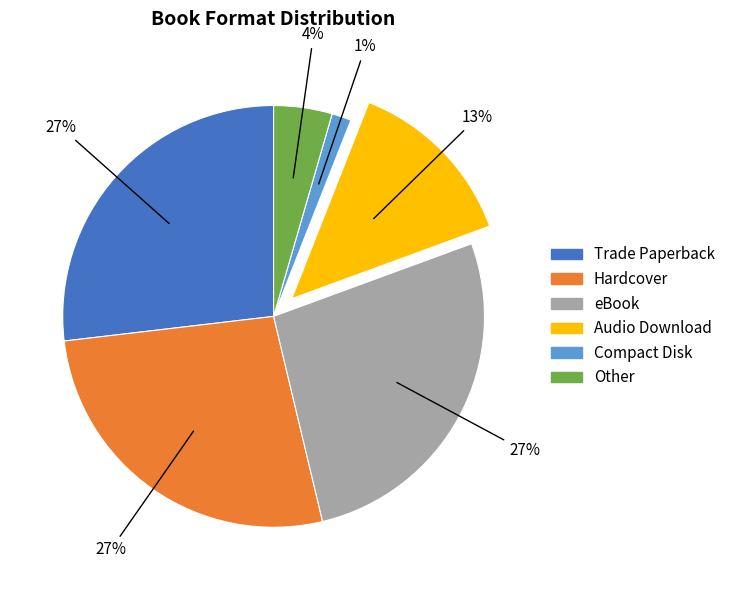

What percentage is the Audio Download slice, to the nearest percent?

13%